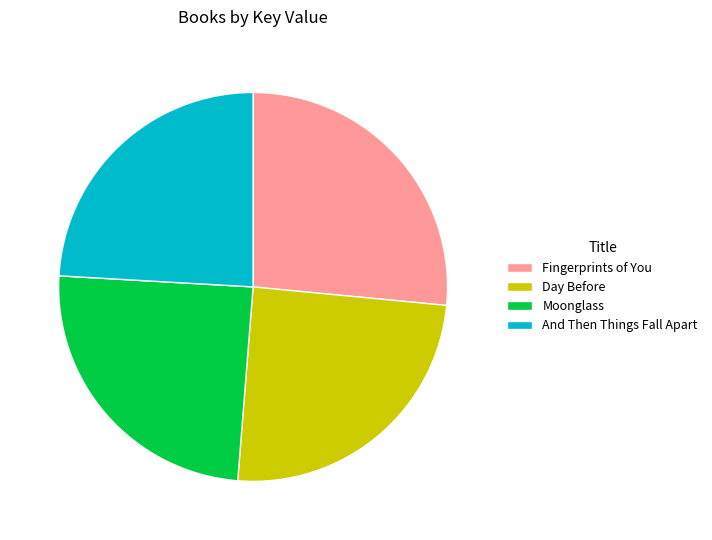

Is it true that Fingerprints of You is 27% of the pie?

True